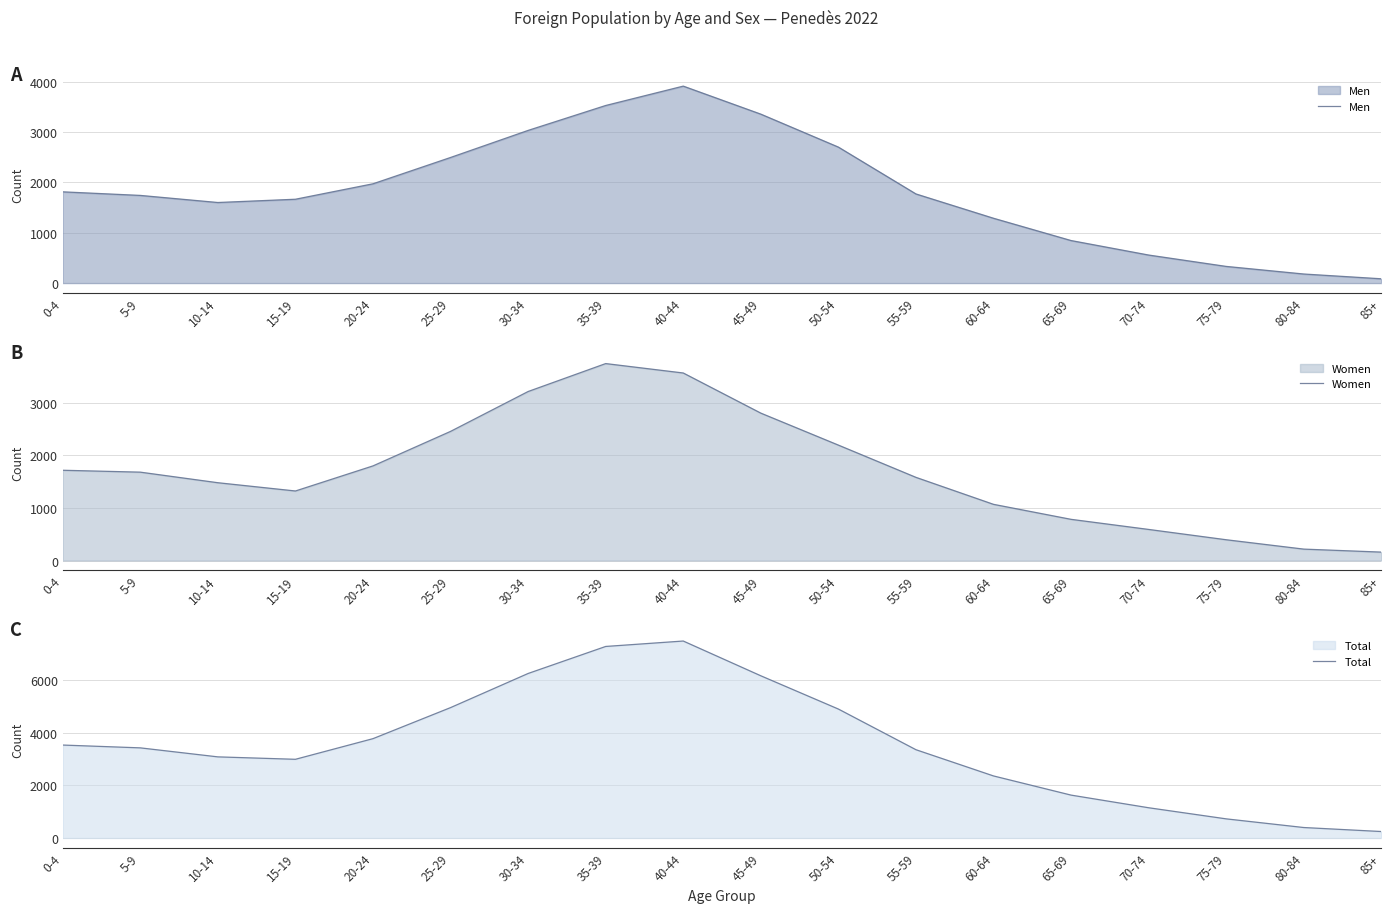

Count the number of categories in the chart.

18